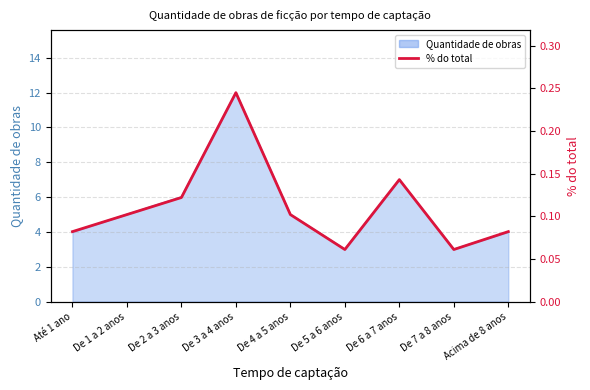

What is the greatest value displayed?

0.2